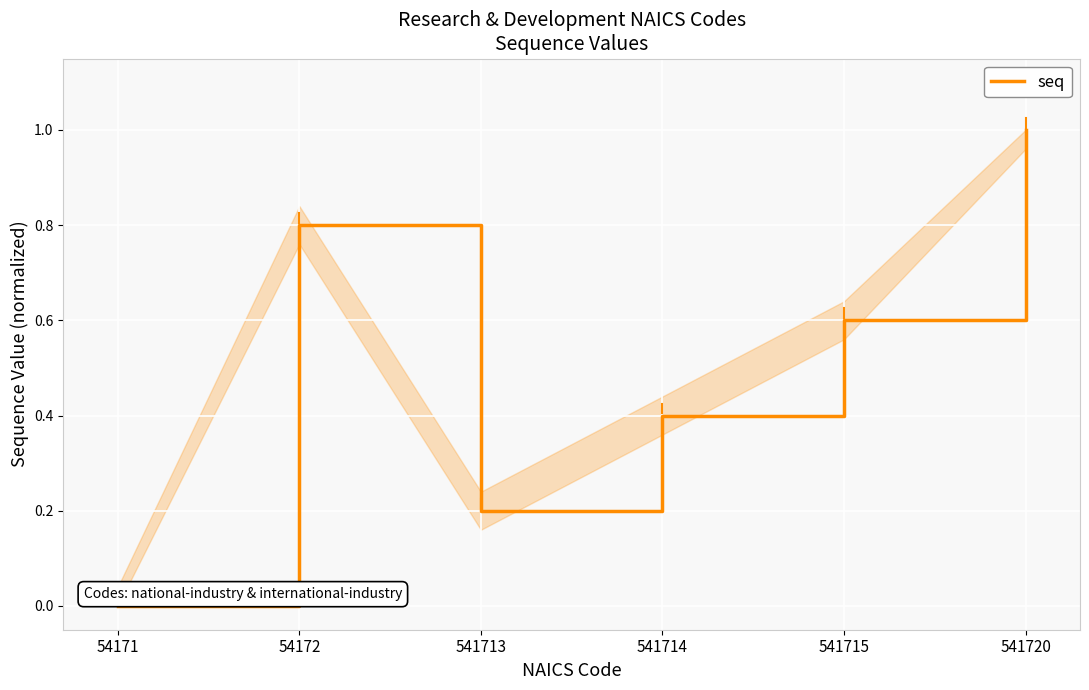

How many interior local peaks (higher than both neighbors) does the data have?

1